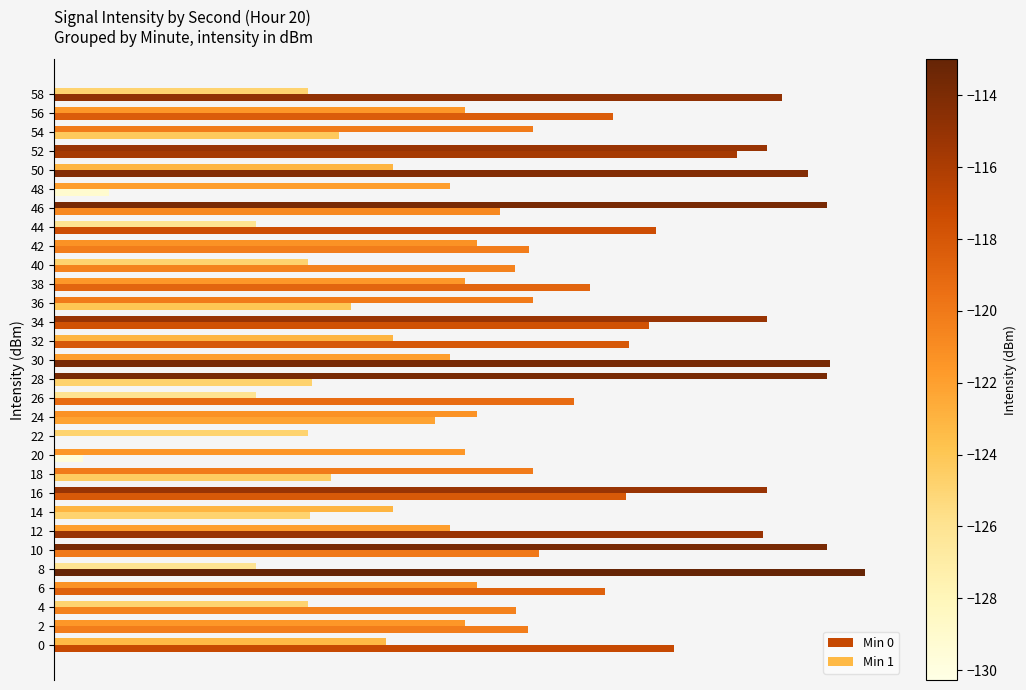

At how many categories does at least one series exceed 15?

11